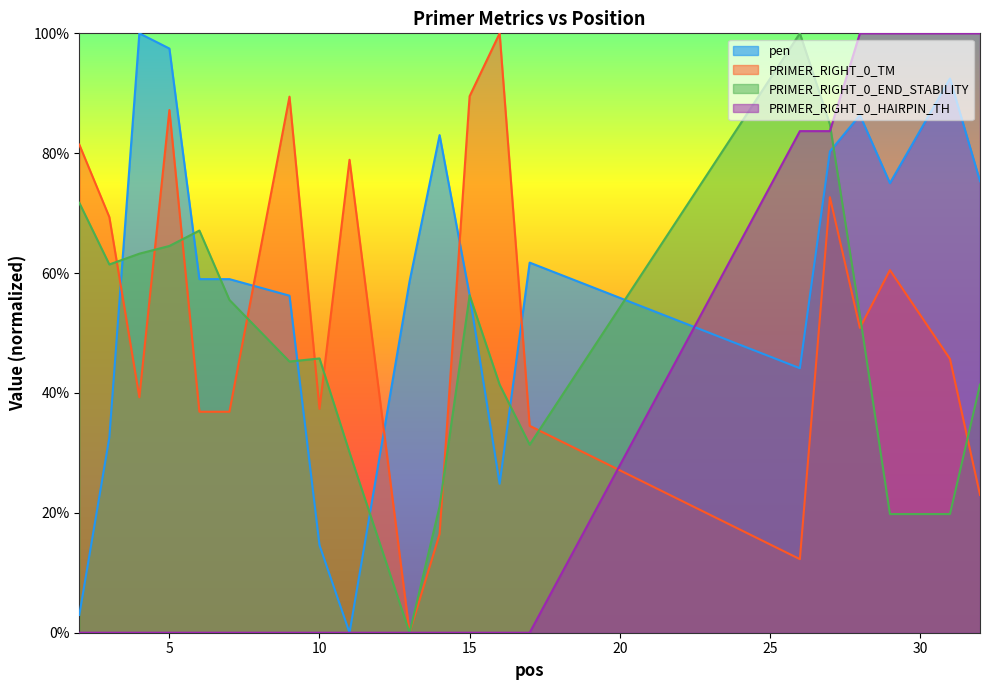

Rank the series by their maximum value, from lowest to highest.

pen, PRIMER_RIGHT_0_TM, PRIMER_RIGHT_0_END_STABILITY, PRIMER_RIGHT_0_HAIRPIN_TH